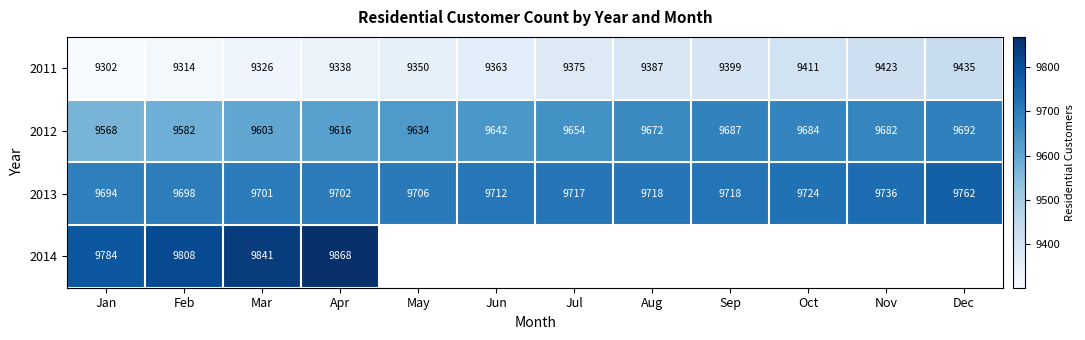

Where is 2012 nearest to the value 9630?

May